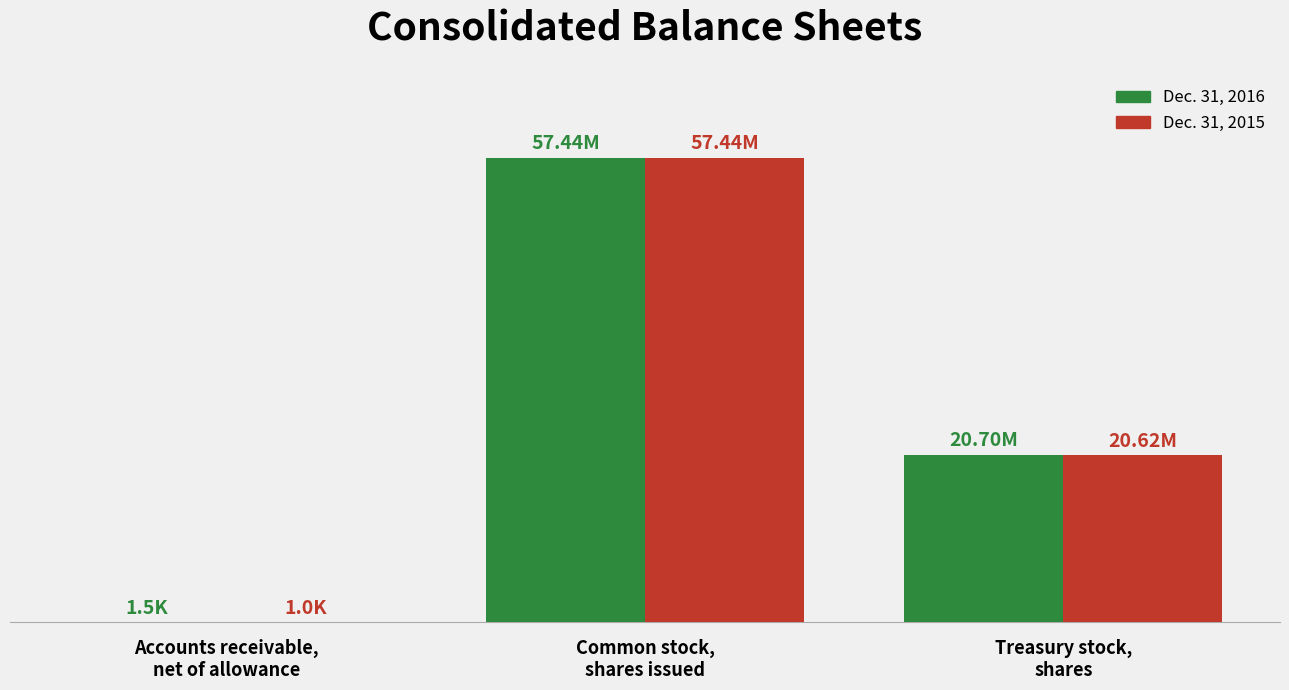

Reading right to left, transcribe all the data shown in this chart.

Dec. 31, 2016: Treasury stock,
shares=20698568	Common stock,
shares issued=57437992	Accounts receivable,
net of allowance=1532
Dec. 31, 2015: Treasury stock,
shares=20621216	Common stock,
shares issued=57437992	Accounts receivable,
net of allowance=1040